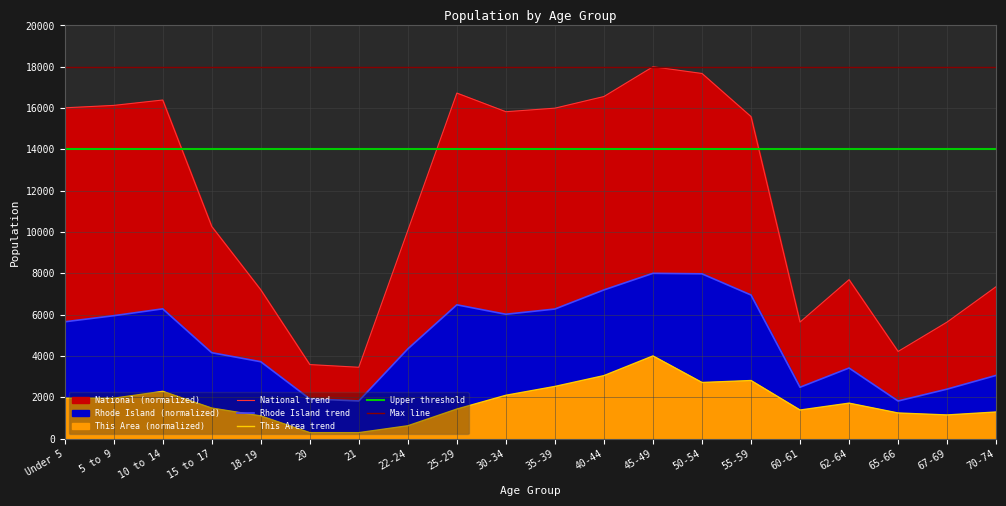

What is the sum of all This Area values?

35333.3